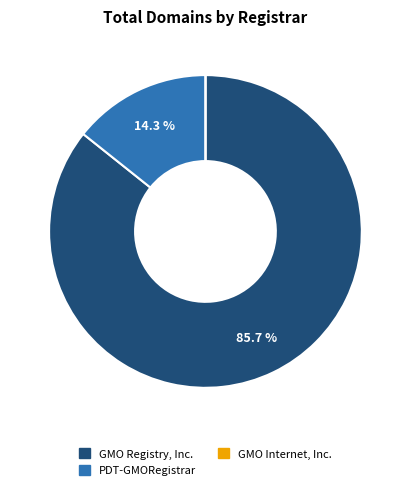

What is the ratio of the value at GMO Registry, Inc. to the value at PDT-GMORegistrar?

6.0